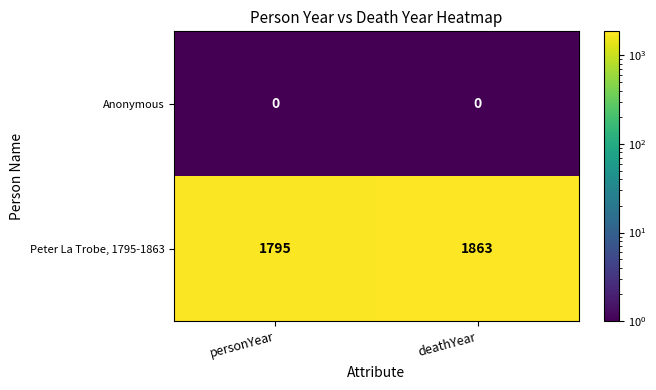

Rank the series at deathYear from highest to lowest value.

Peter La Trobe, 1795-1863, Anonymous